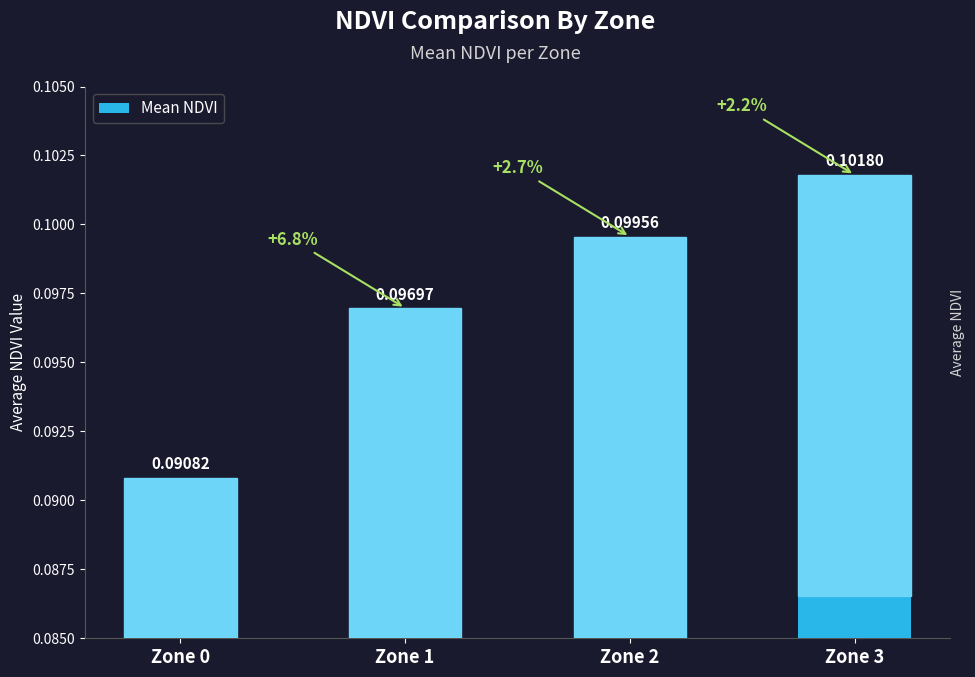

True or false: the data shows 0.1 at Zone 1.

True